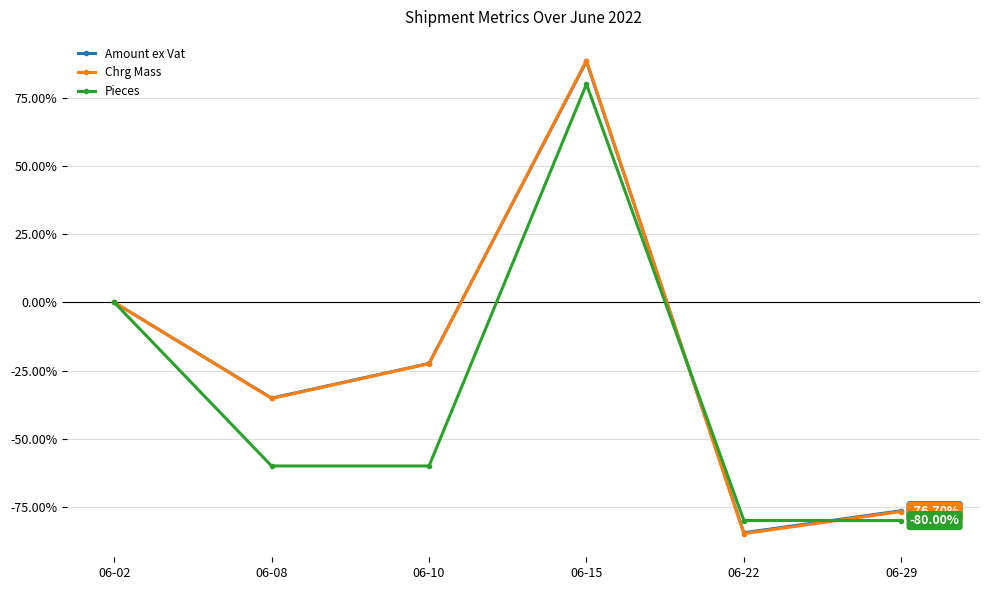

Which series changed the most between 06-02 and 06-10?

Pieces